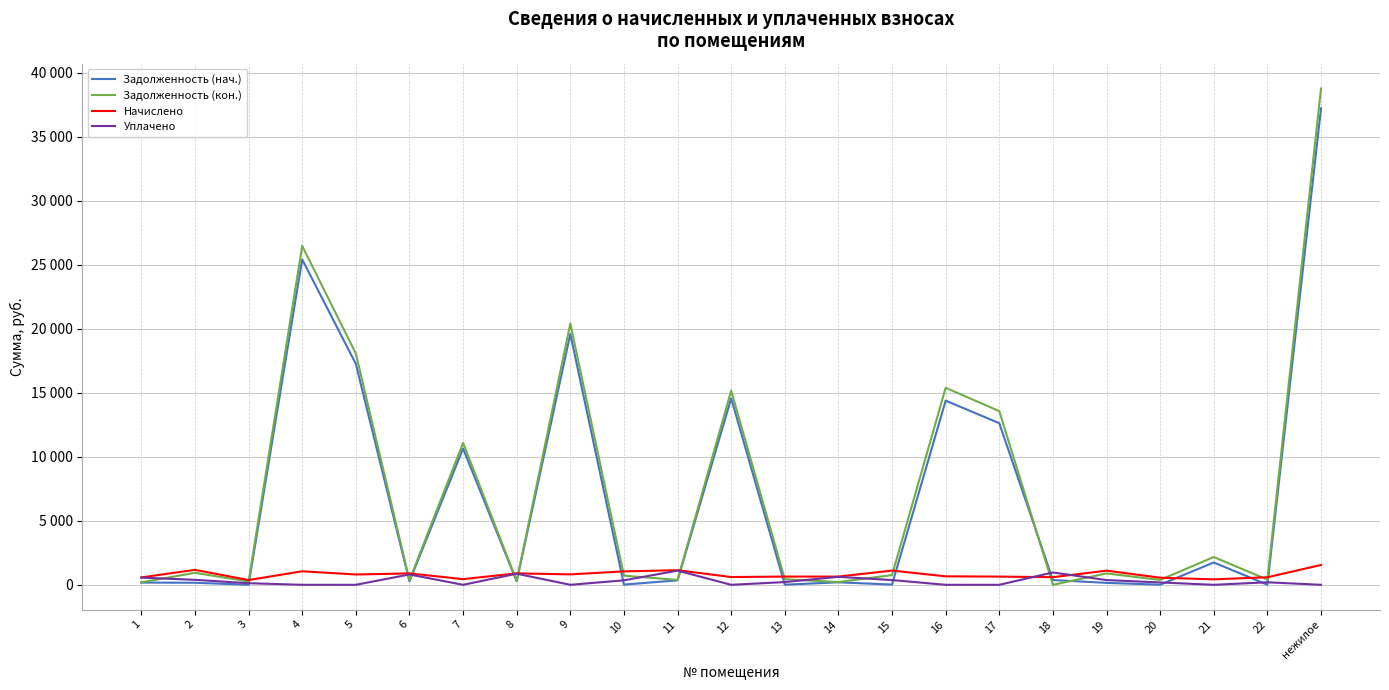

Is this an area chart (filled region under the line)?

No